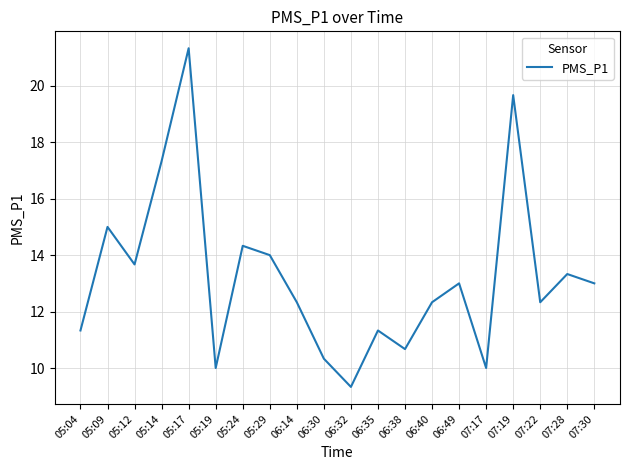

What is the difference between the maximum and minimum values?

12.0